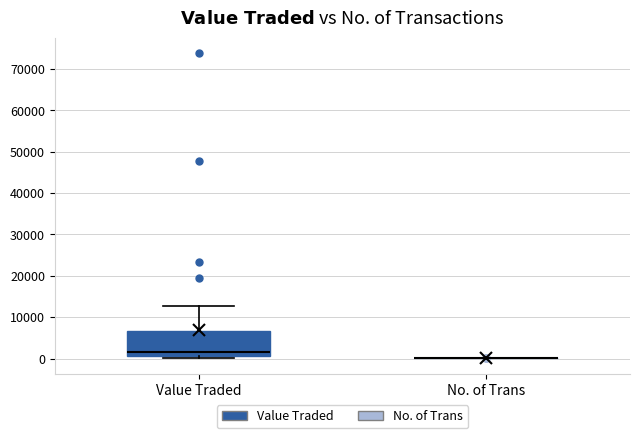

Reading left to right, transcribe this box plot: for each box, give where its median line is, the range the box spans, and where its two whiskers end, as read against the y-axis. The values are not printed on the chart, so give them approximately, as read against the axis.

Value Traded: median 2000, box 1000 to 7000, whiskers 0 to 13000
No. of Trans: box collapsed to a line at 0, whiskers 0 to 0